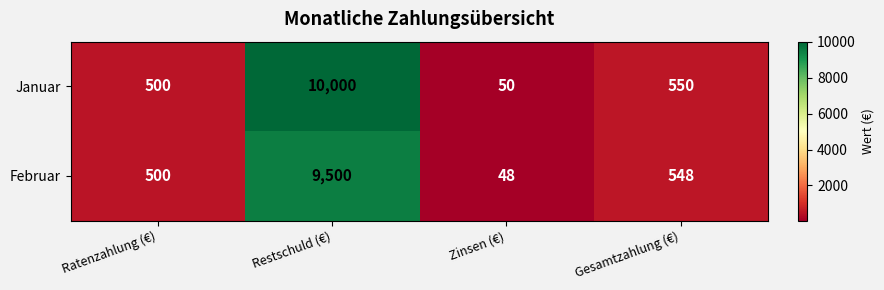

What is the total value across all series at Zinsen (€)?

98